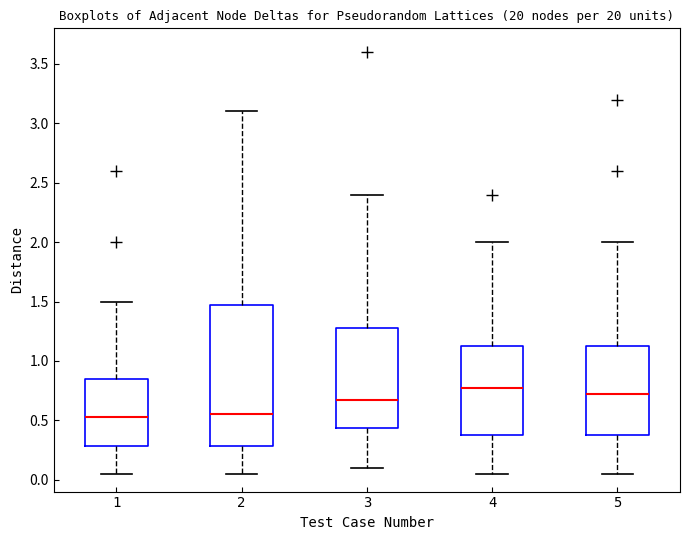

Which box has the highest median line?

4